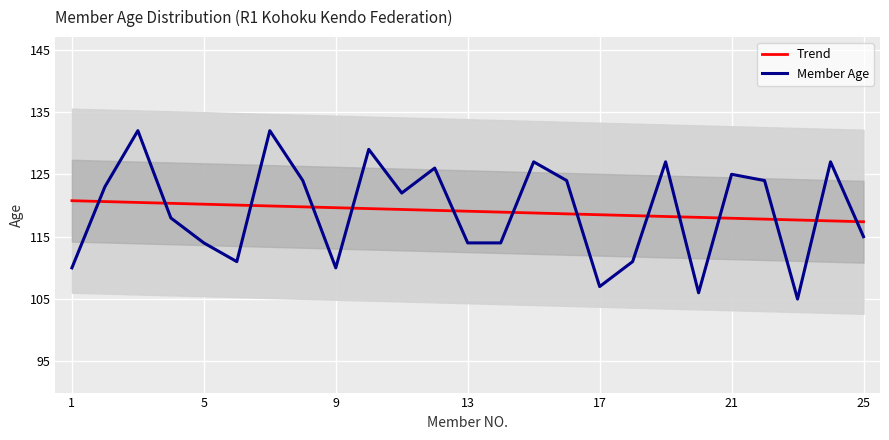

In Member Age, how many points are lower than both neighbors (excluding endpoints)?

6